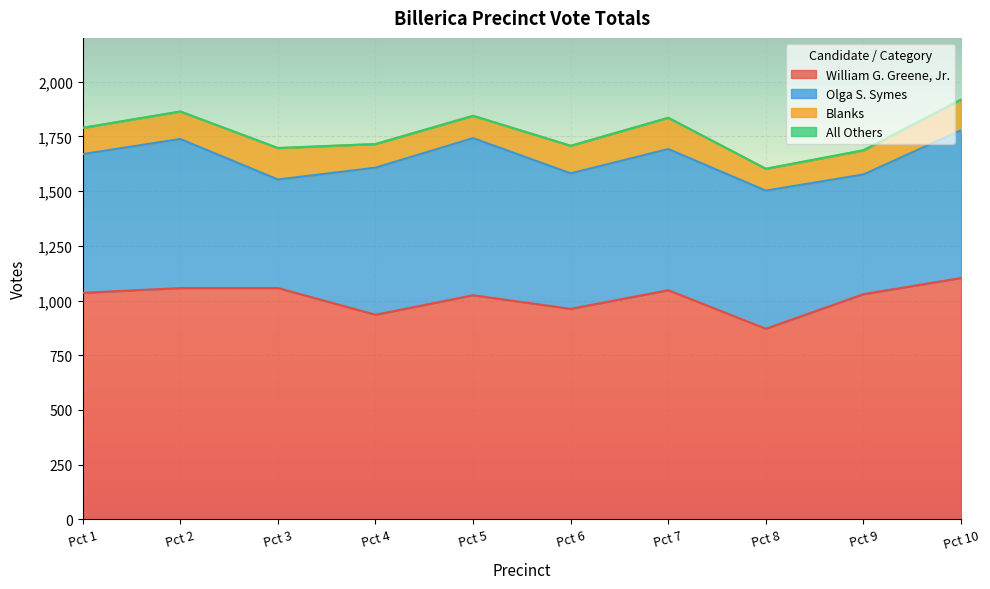

Is the value of William G. Greene, Jr. at Pct 9 greater than the value of All Others at Pct 5?

Yes